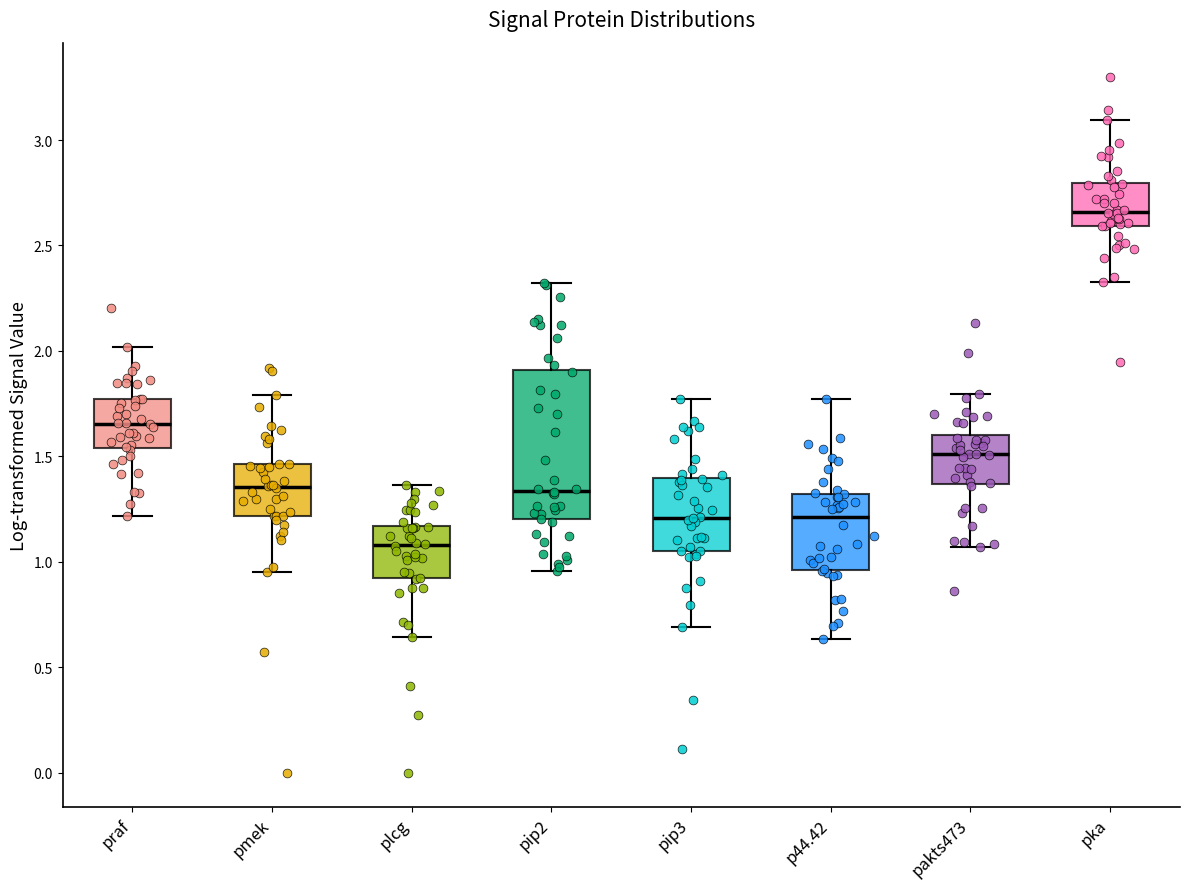

Reading left to right, transcribe this box plot: for each box, give where its median line is, the range the box spans, and where its two whiskers end, as read against the y-axis. The values are not printed on the chart, so give them approximately, as read against the axis.

praf: median 1.65, box 1.55 to 1.75, whiskers 1.20 to 2.00
pmek: median 1.35, box 1.20 to 1.45, whiskers 0.95 to 1.80
plcg: median 1.10, box 0.90 to 1.15, whiskers 0.65 to 1.35
pip2: median 1.35, box 1.20 to 1.90, whiskers 0.95 to 2.30
pip3: median 1.20, box 1.05 to 1.40, whiskers 0.70 to 1.75
p44.42: median 1.20, box 0.95 to 1.30, whiskers 0.65 to 1.75
pakts473: median 1.50, box 1.35 to 1.60, whiskers 1.05 to 1.80
pka: median 2.65, box 2.60 to 2.80, whiskers 2.35 to 3.10